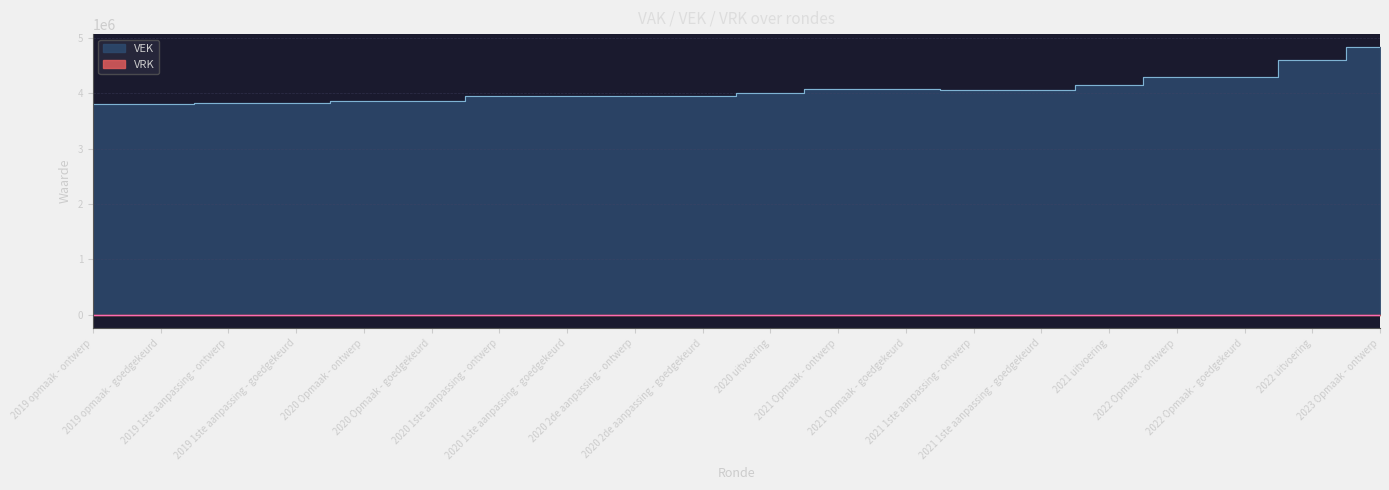

Reading right to left, extract all data points from this chart.

4831173	4595869	4294358	4294358	4149593	4071494	4071494	4075155	4075155	4011172	3949875	3950217	3950217	3950427	3857689	3857689	3825493	3825493	3809515	3809515